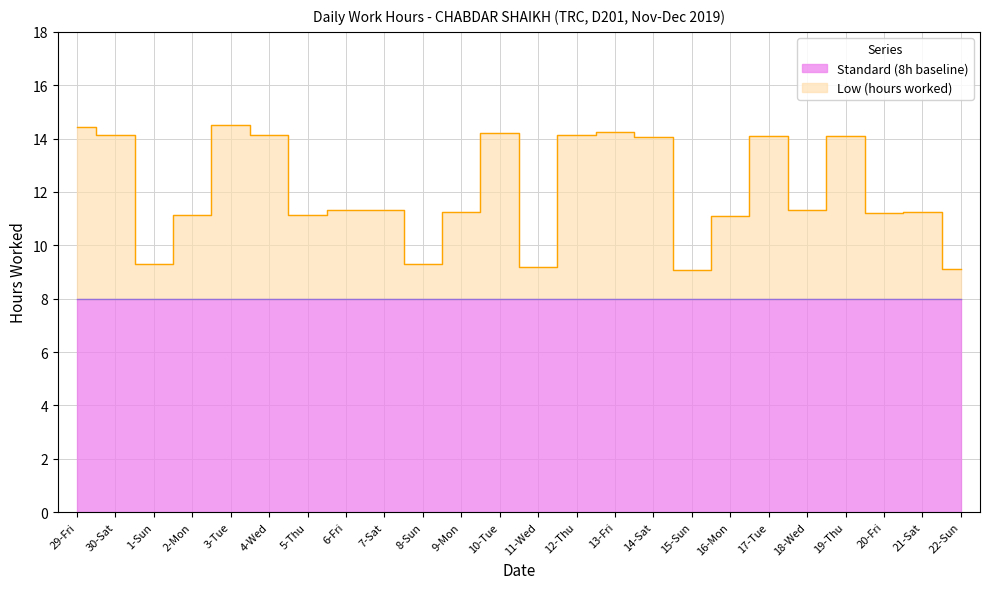

What is the greatest value displayed?

14.5